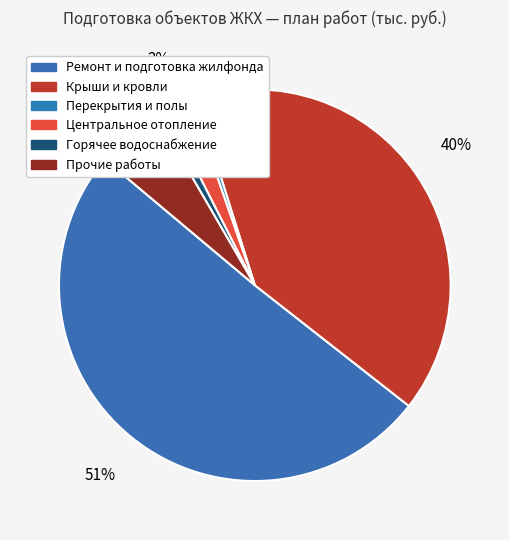

How many slices are in this pie chart?

6